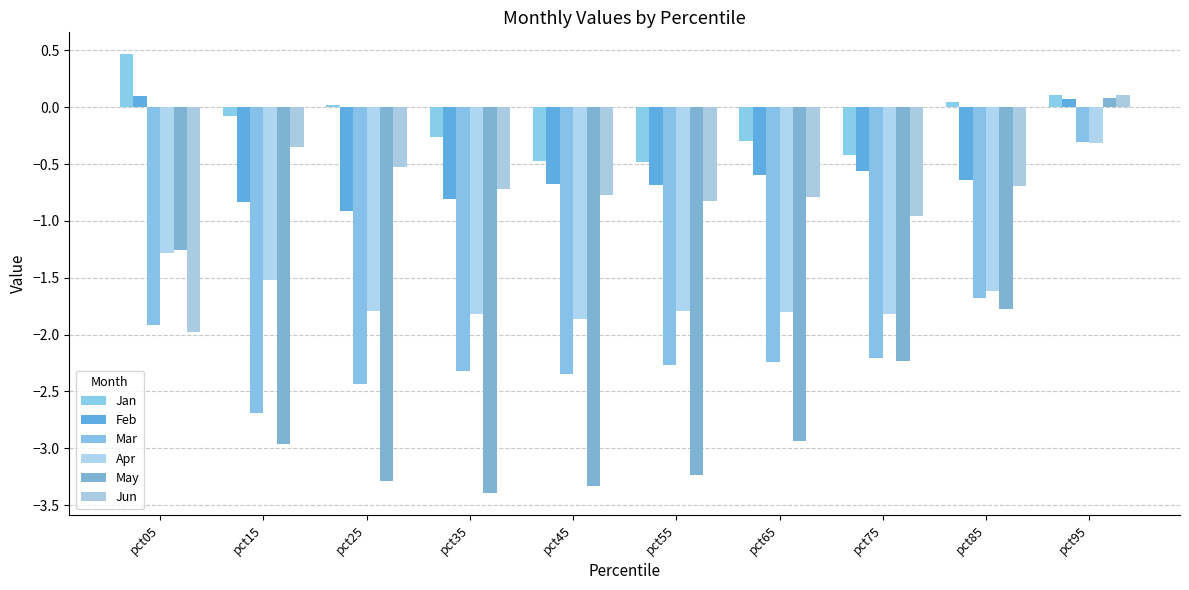

How many data points in Jan are less than 0?

6